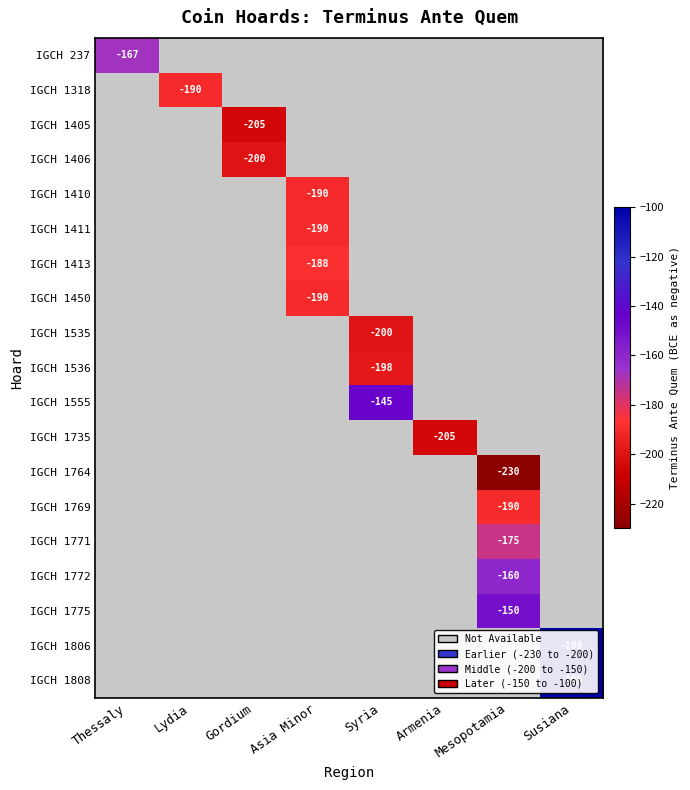

The IGCH 1735 series shows -272 at Armenia. True or false?

False